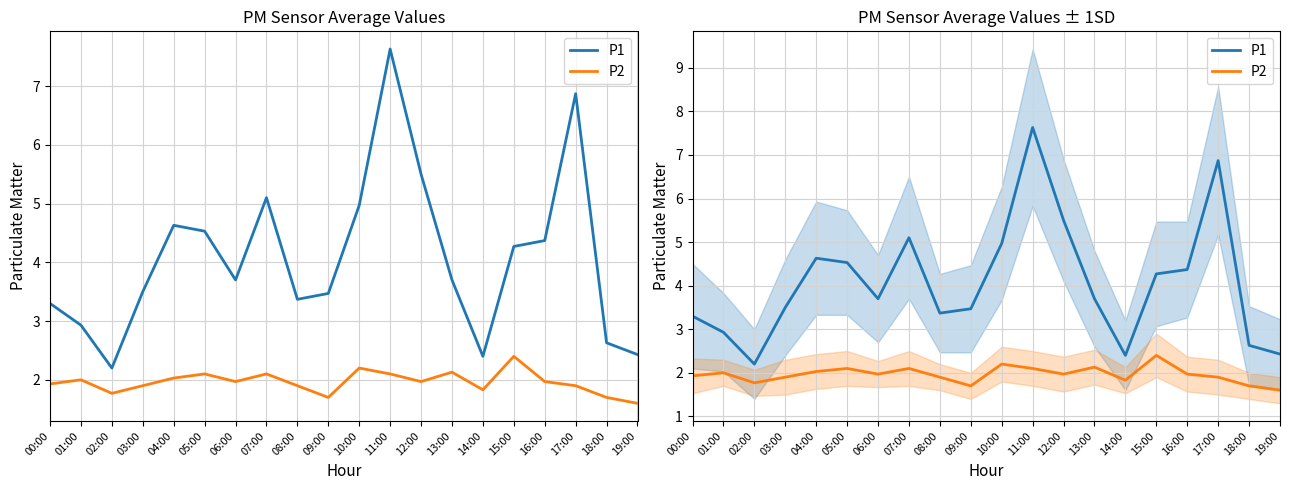

True or false: P1 has a value of 2.2 at 02:00.

True